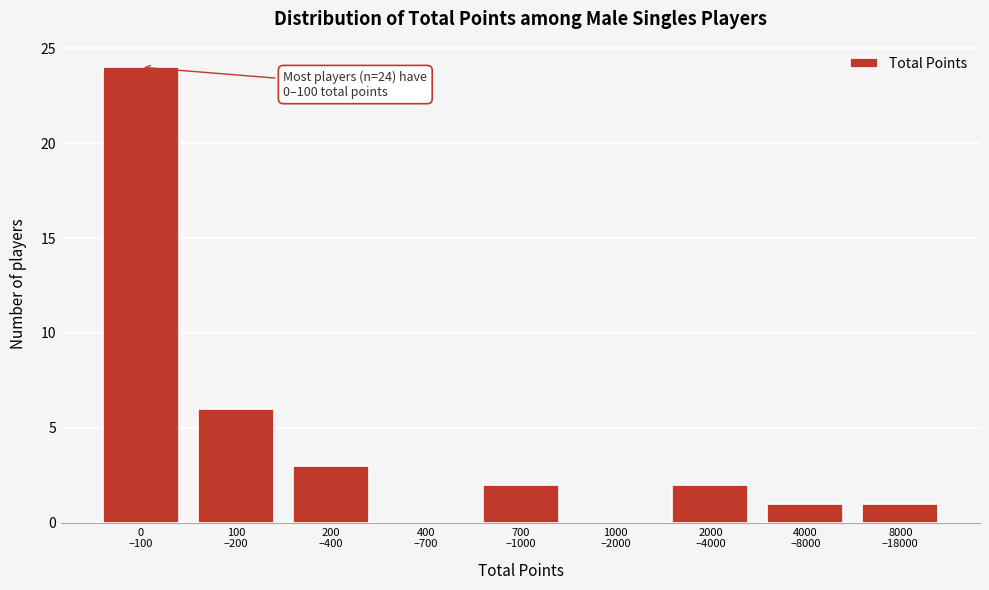

What is the sum of all values?

39